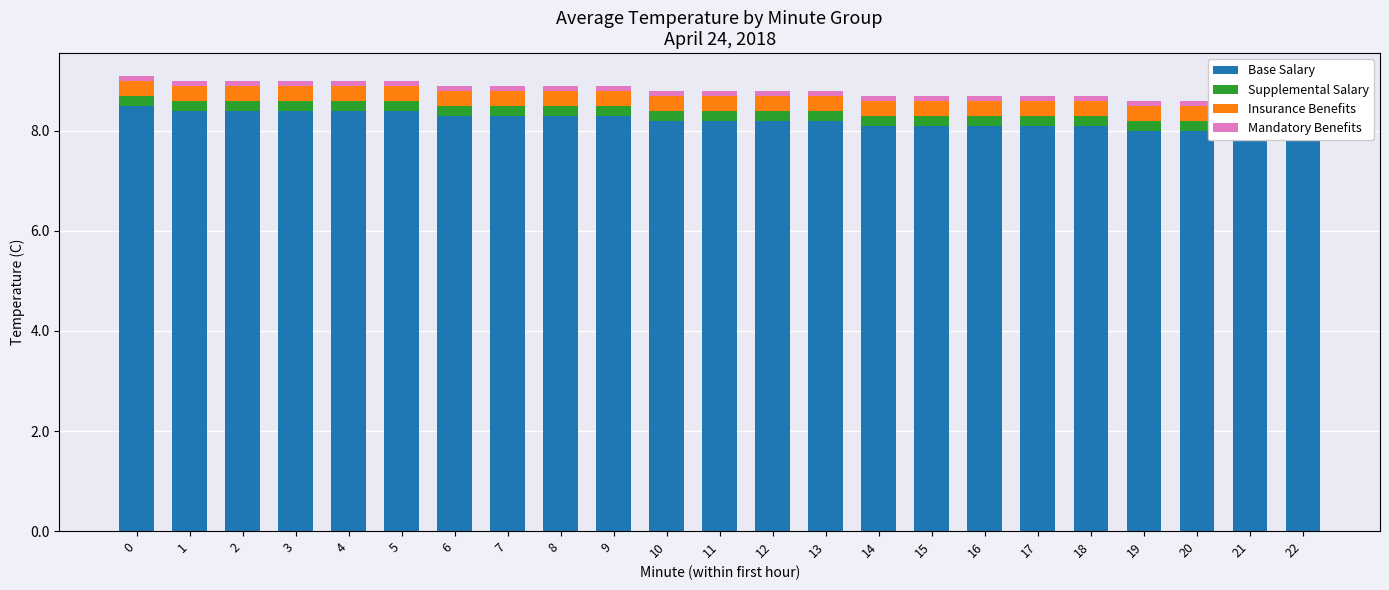

What is the value of the Insurance Benefits bar at the 22nd from the left?

0.3